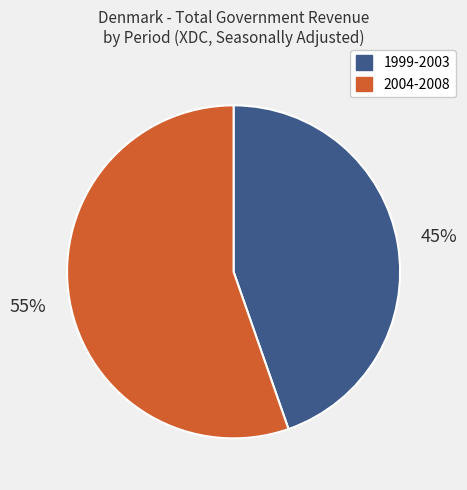

Does any single category account for the majority?

Yes